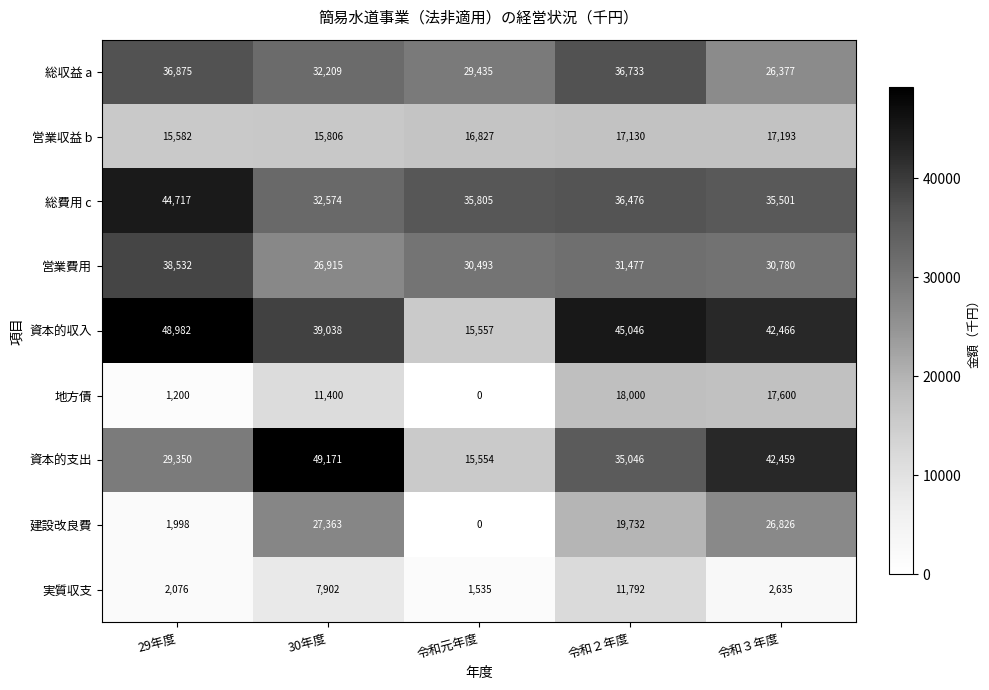

What is the sum of the 地方債 values at 30年度 and 令和元年度?

11400